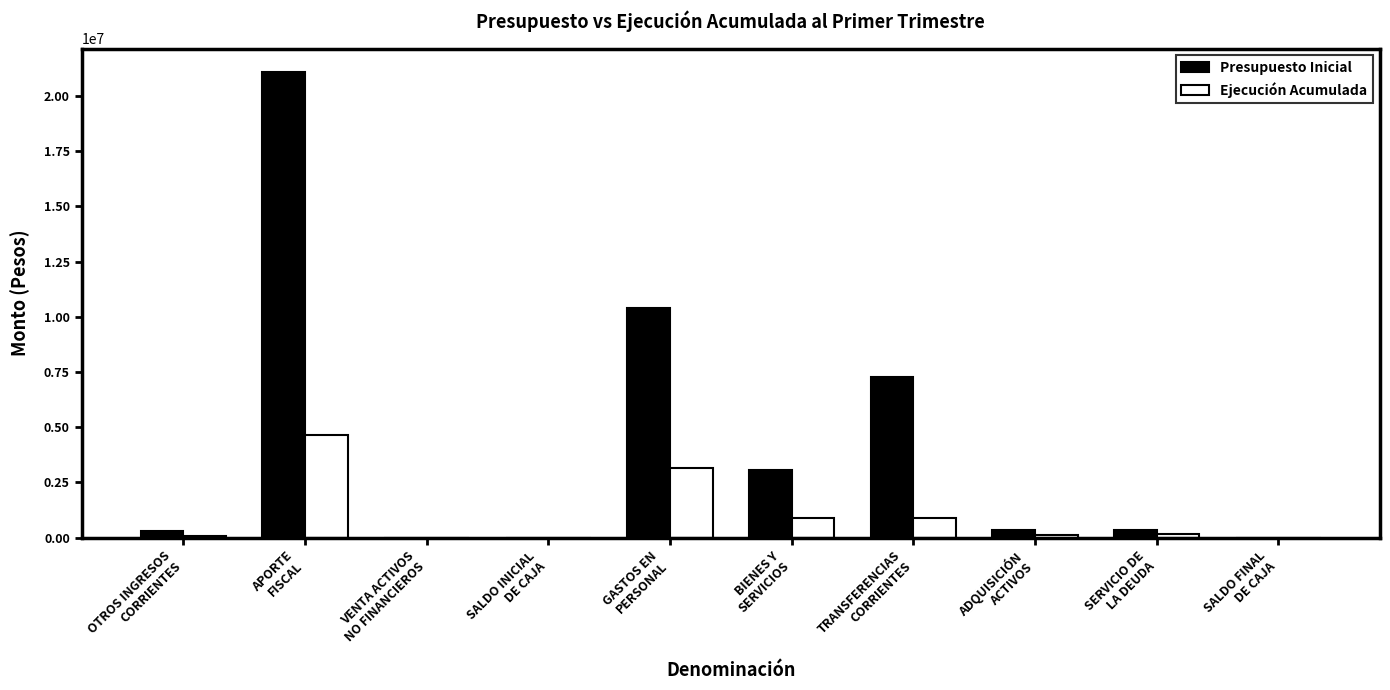

Is the value of Presupuesto Inicial at OTROS INGRESOS
CORRIENTES greater than the value of Ejecución Acumulada at BIENES Y
SERVICIOS?

No